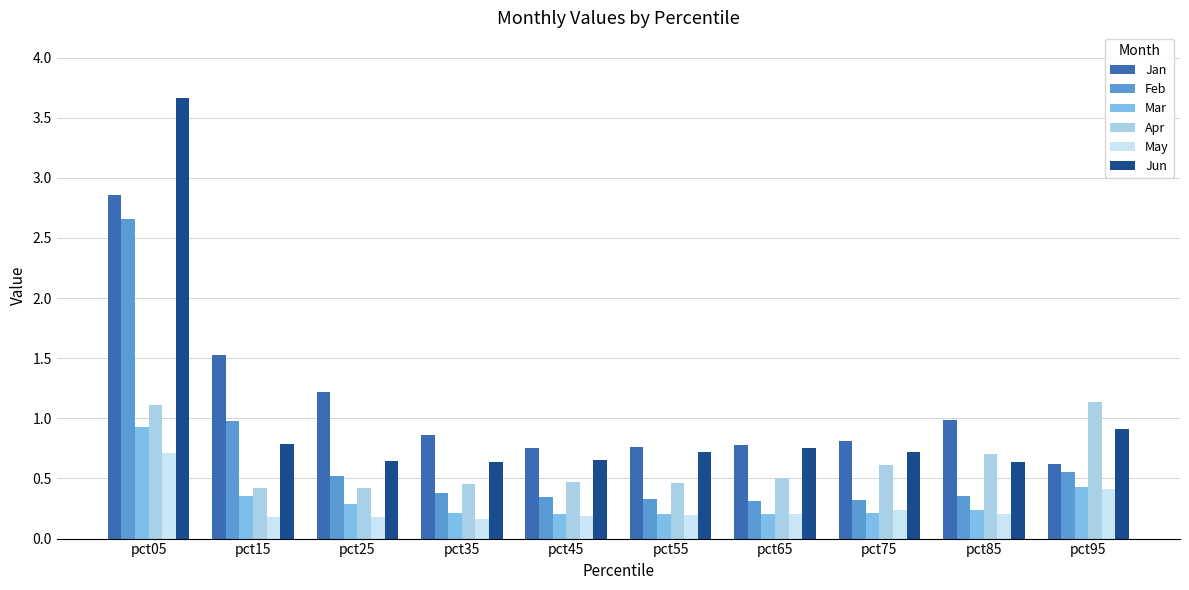

What is the average value of the Jun series?

1.0